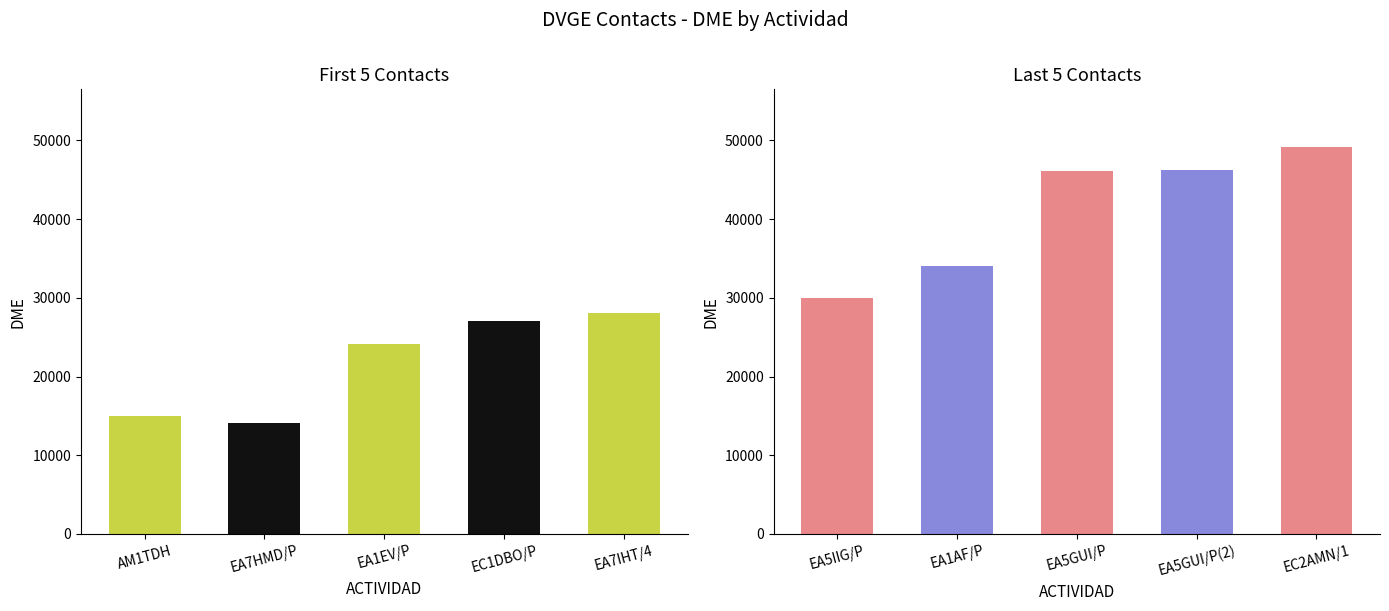

Reading right to left, extract all data points from this chart.

EC2AMN/1=49102	EA5GUI/P(2)=46262	EA5GUI/P=46076	EA1AF/P=34017	EA5IIG/P=30021	EA7IHT/4=28005	EC1DBO/P=27016	EA1EV/P=24098	EA7HMD/P=14042	AM1TDH=15030